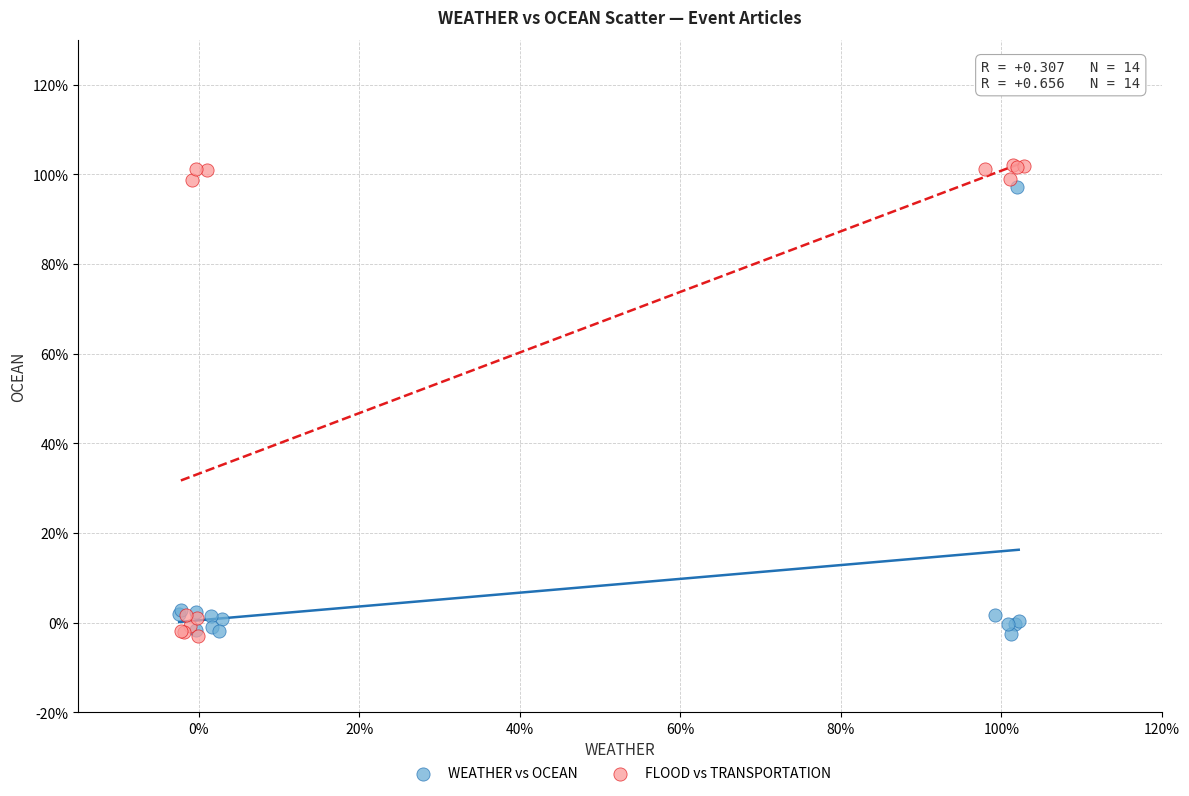

What are all the series names shown in the legend?

WEATHER vs OCEAN, FLOOD vs TRANSPORTATION